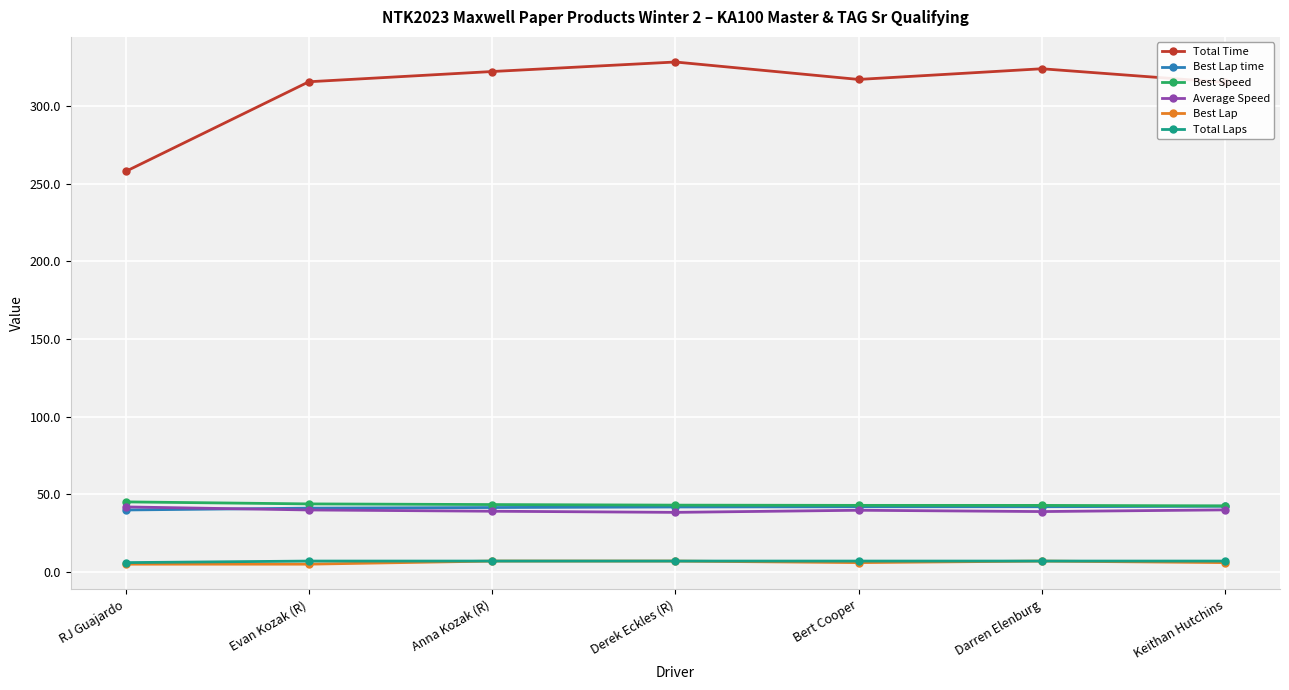

The value of Best Speed at RJ Guajardo is 10.7. True or false?

False